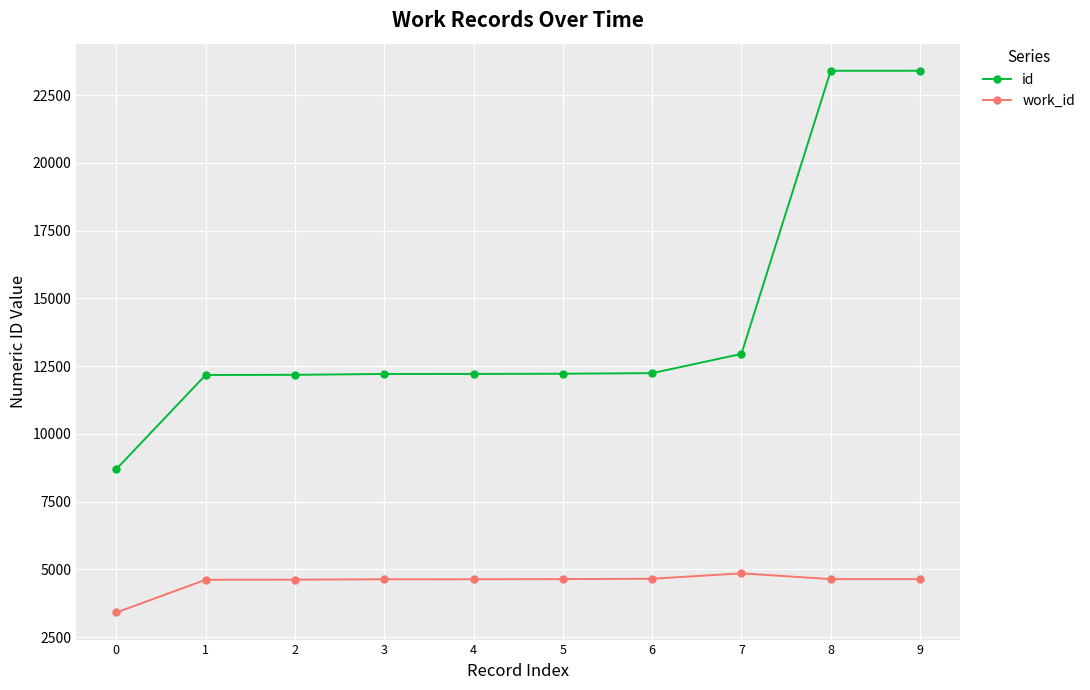

Does the chart display data point markers on the line(s)?

Yes